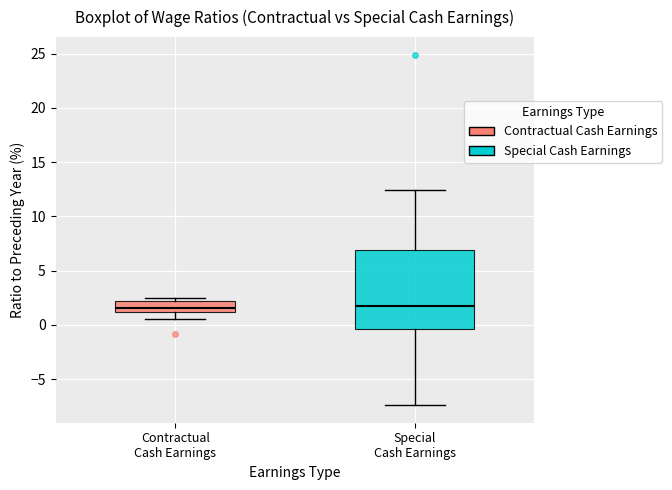

Where does the median line of the box for Special Cash Earnings sit on the y-axis? The values are not printed on the chart, so give them approximately, as read against the axis.

2.0